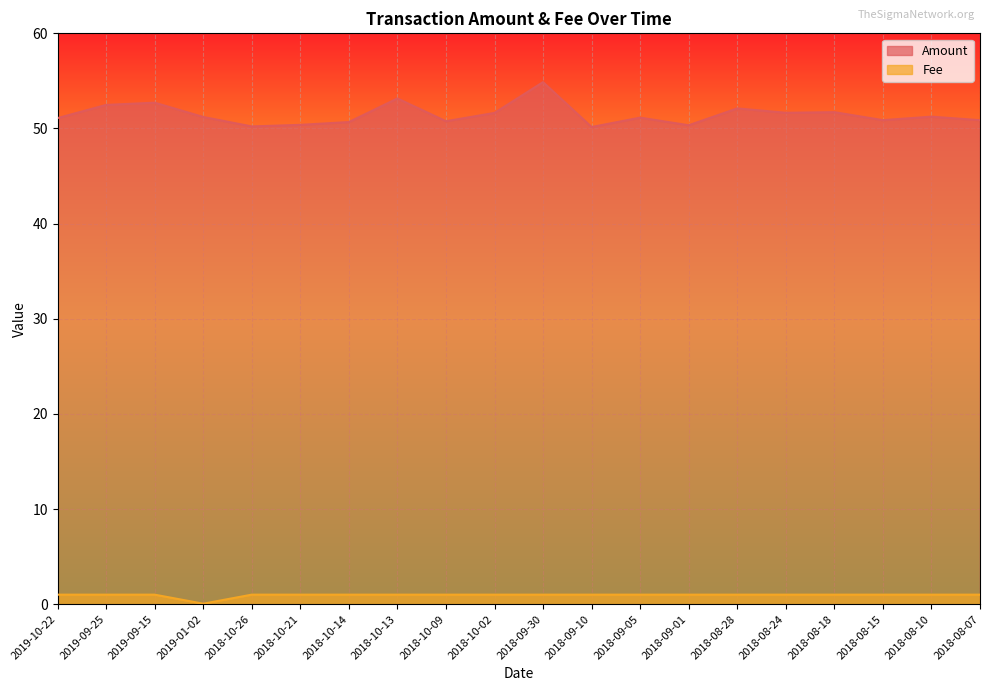

What is the difference between the maximum and minimum values in the Fee series?

0.9